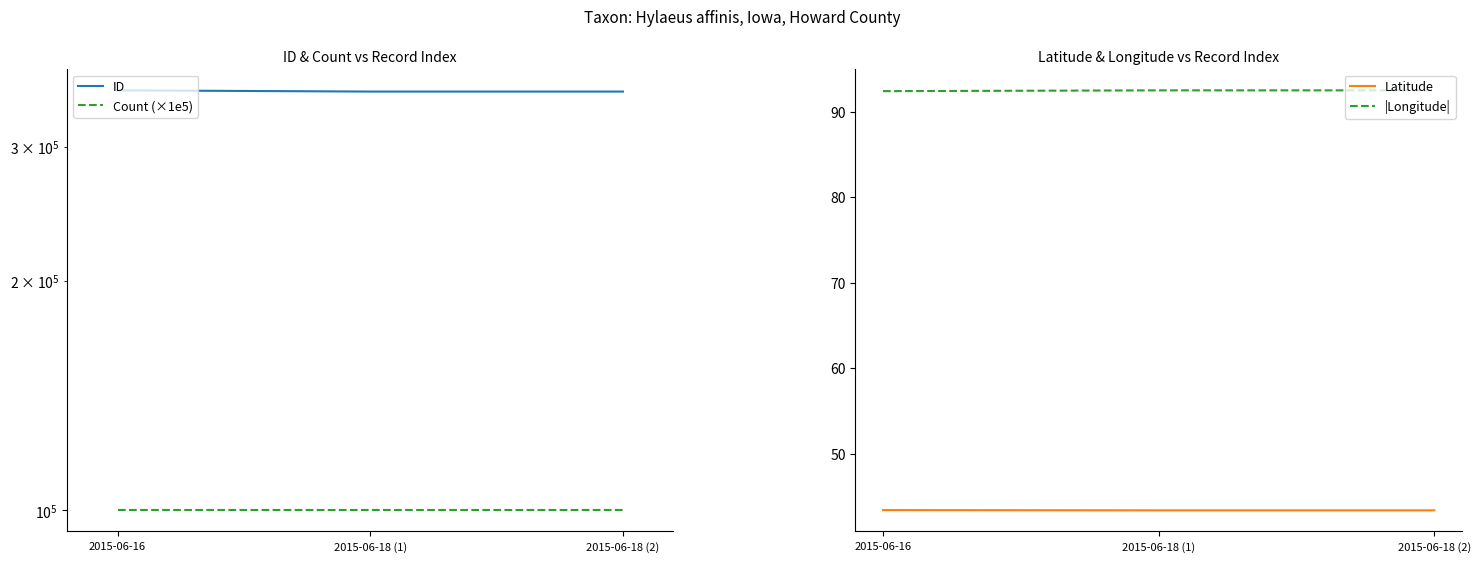

Count the number of categories in the chart.

3